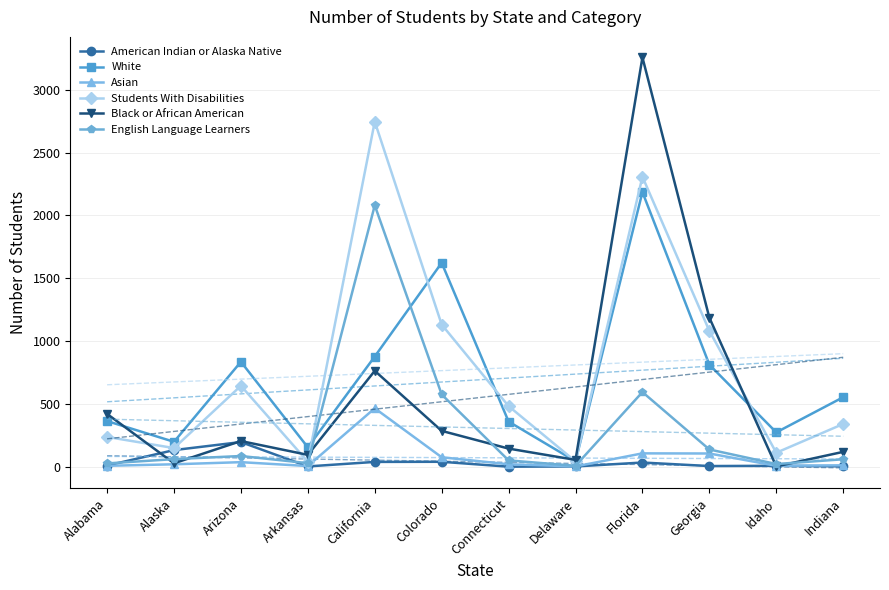

What is the difference between the highest and lowest values at Connecticut?

482